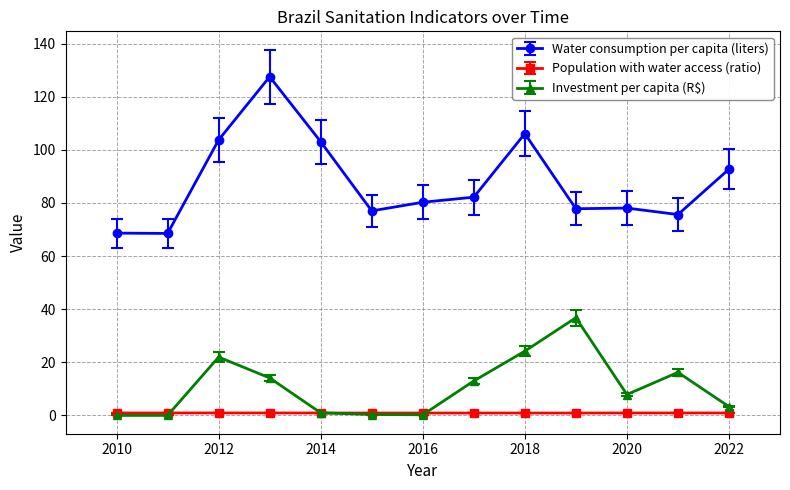

What is the maximum value shown in the chart?

127.5